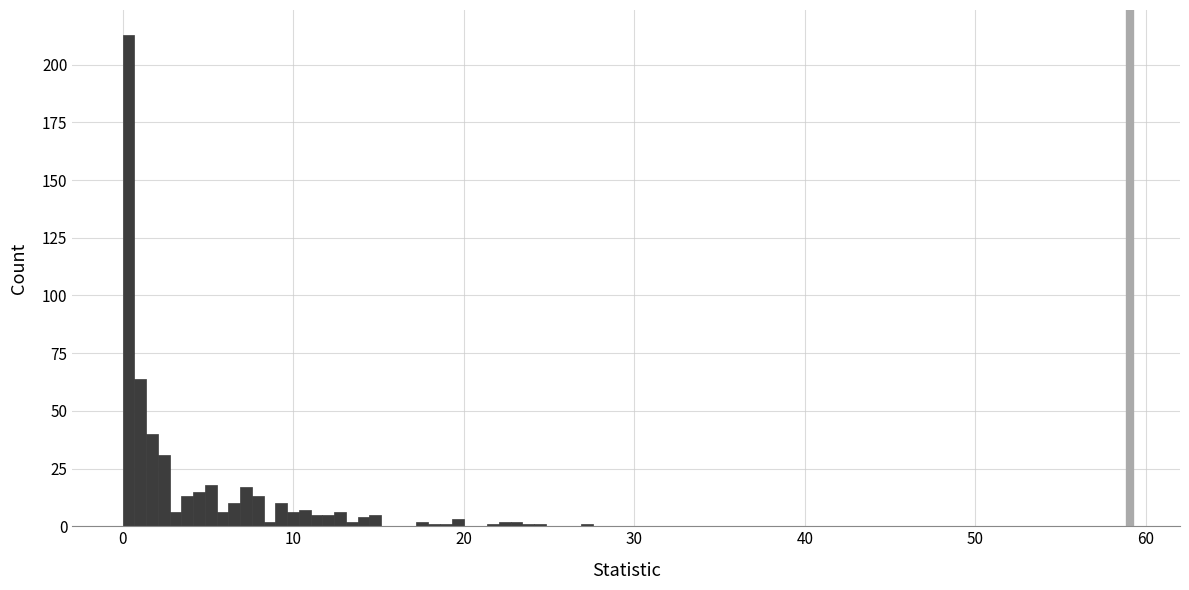

Around what value on the x-axis is the tallest bar? Give the approximate position of its centre, as read against the axis.

0